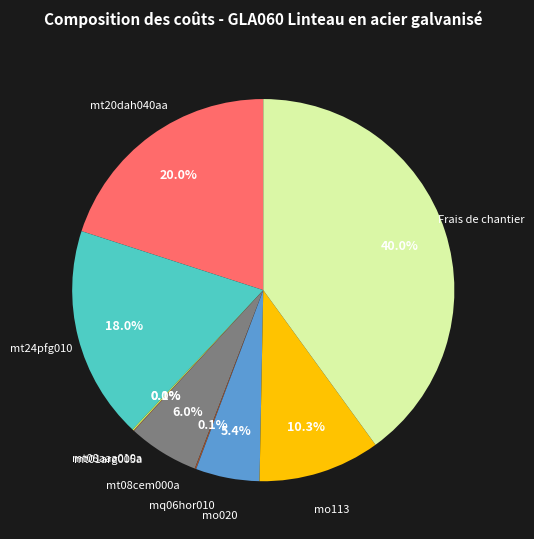

Which slice is the largest?

Frais de chantier